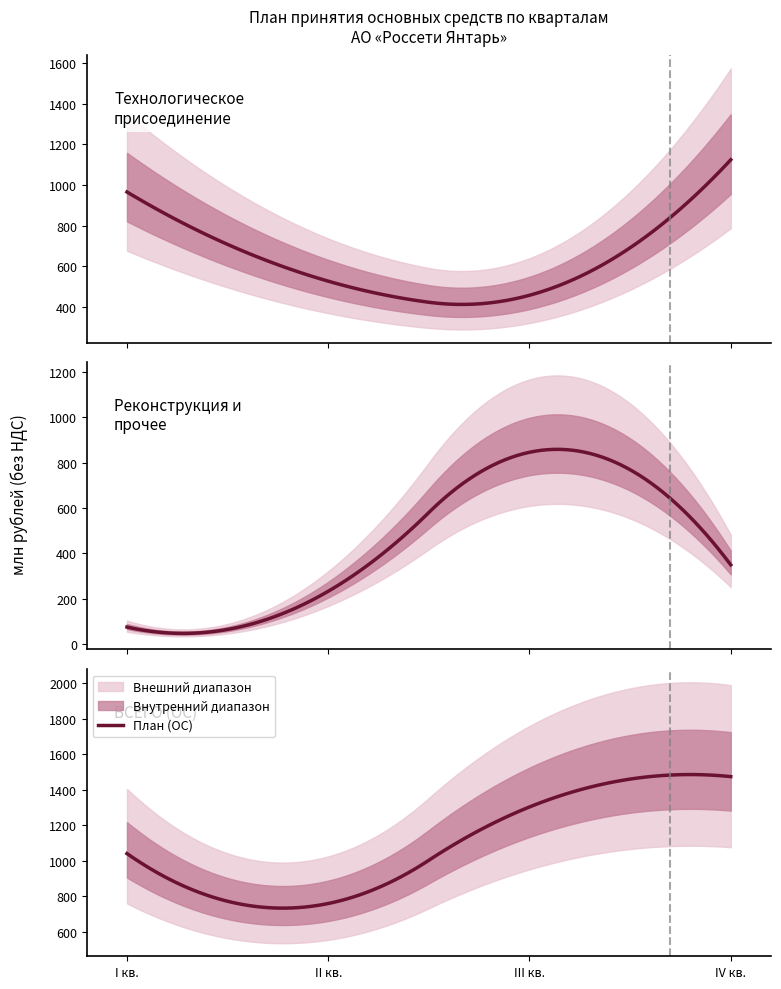

List the labels in order of ВСЕГО (ОС) value, smallest first.

II кв., I кв., III кв., IV кв.